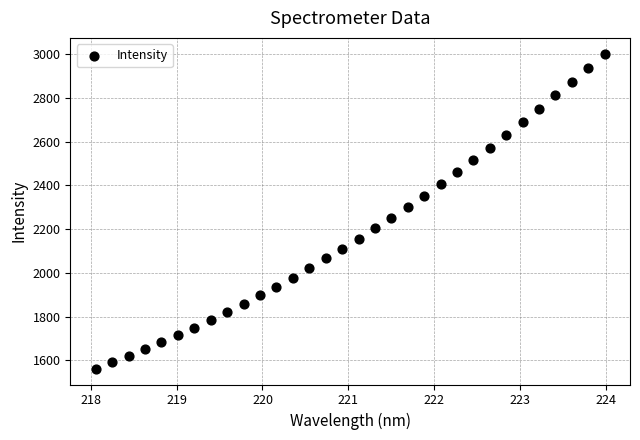

What is the range of Y values (max minus min)?

1441.9